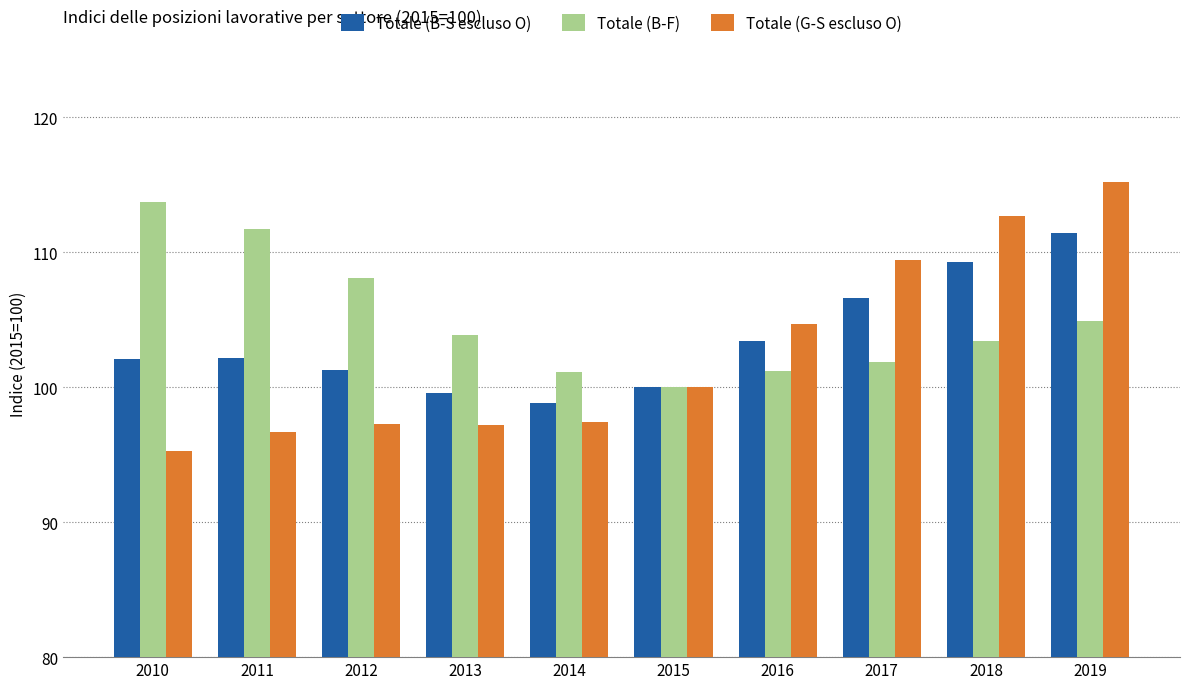

How many bars are there in total?

30